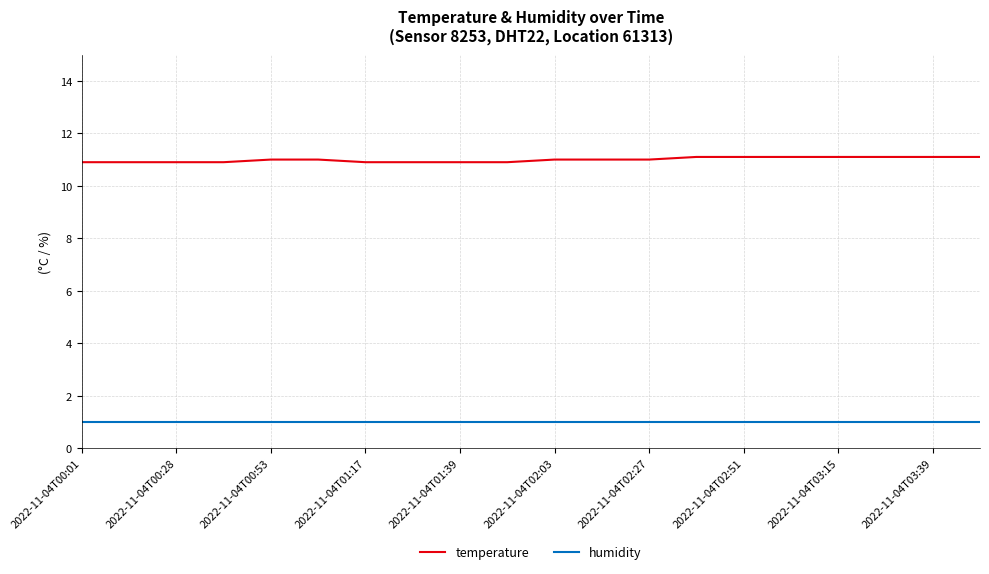

True or false: humidity and temperature cross at least once.

False